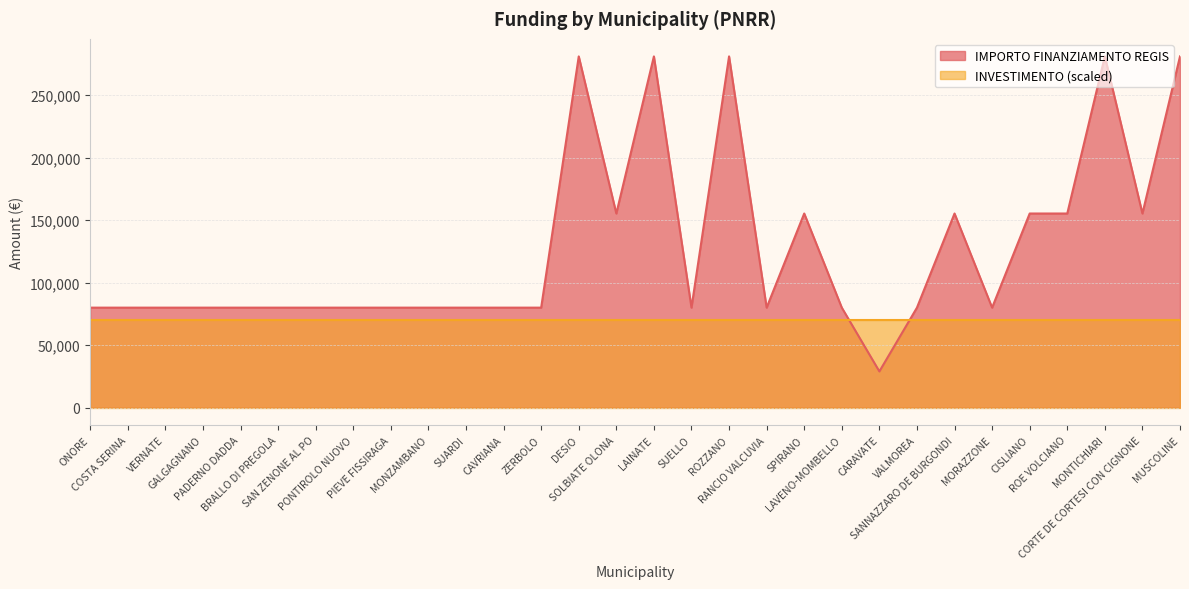

Reading right to left, extract all data points from this chart.

280932	155234	280932	155234	155234	79922	155234	79922	28902	79922	155234	79922	280932	79922	280932	155234	280932	79922	79922	79922	79922	79922	79922	79922	79922	79922	79922	79922	79922	79922